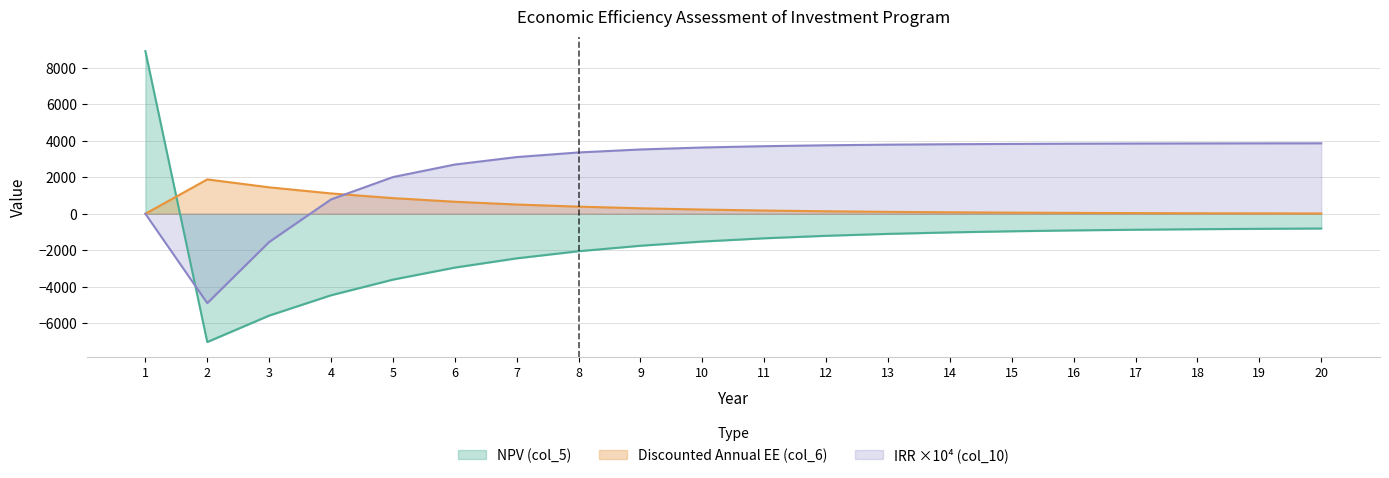

What is the difference between the Discounted Annual EE (col_6) values at 8 and 12?

253.8